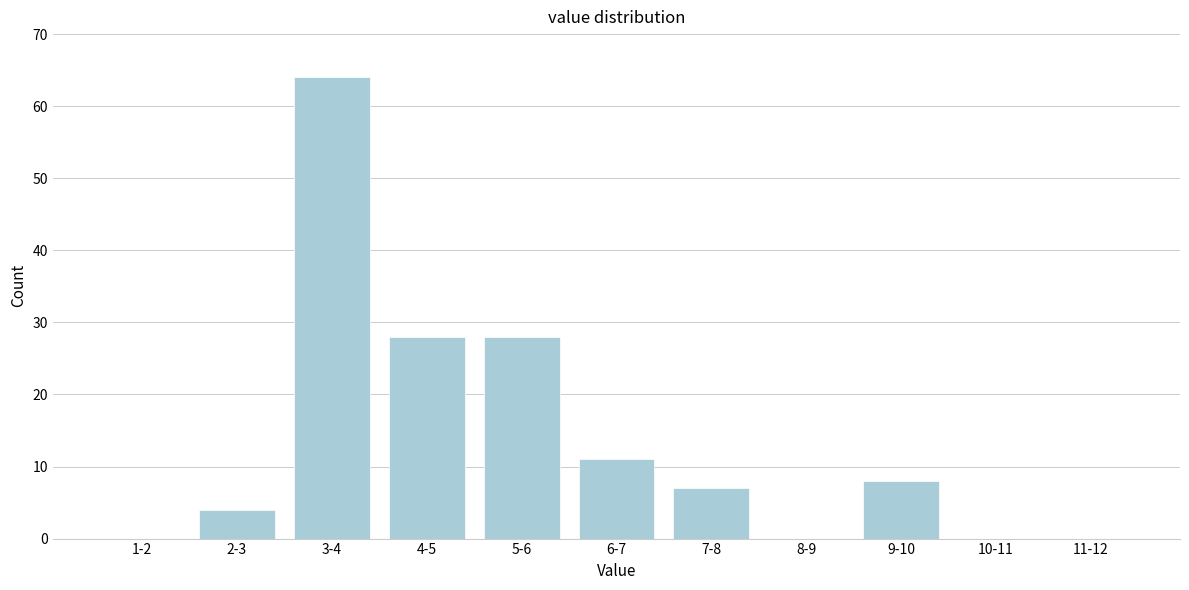

Reading left to right, extract all data points from this chart.

1-2=0	2-3=4	3-4=64	4-5=28	5-6=28	6-7=11	7-8=7	8-9=0	9-10=8	10-11=0	11-12=0